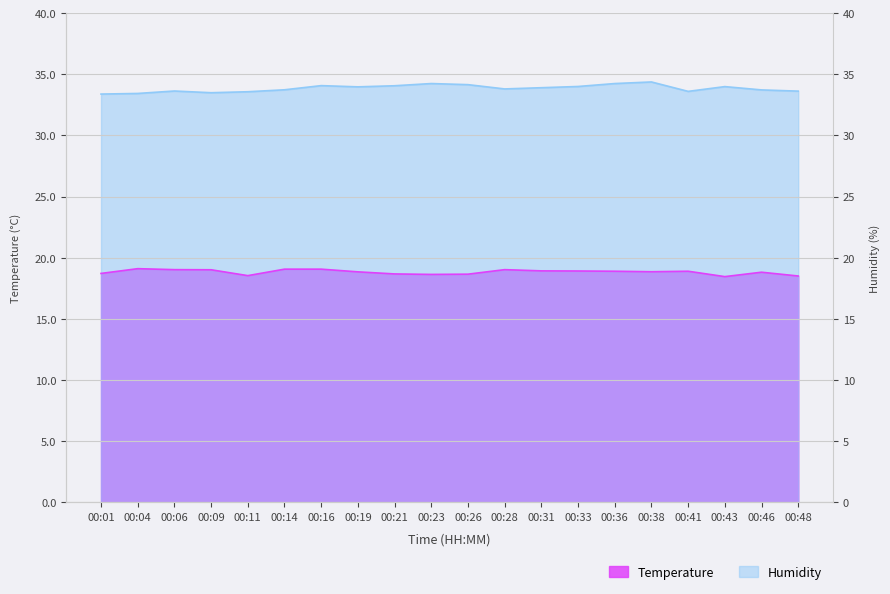

What is the value of the Temperature point at the 2nd from the left?

19.1